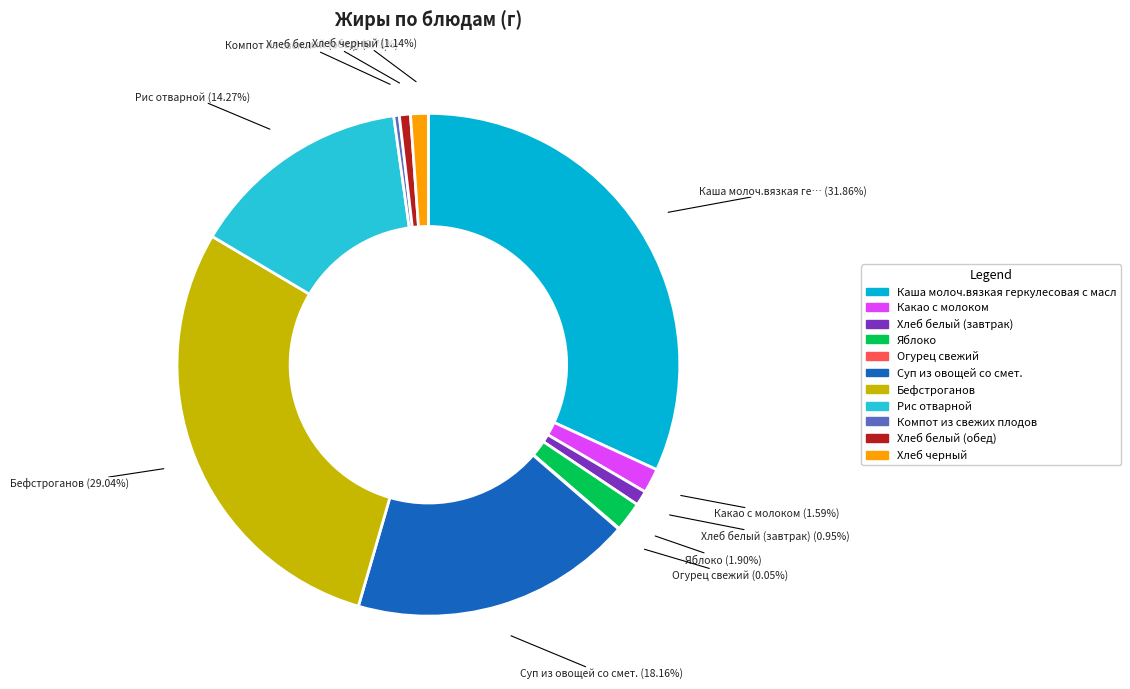

Combined, what portion of the pie is Хлеб черный and Хлеб белый (обед)?

1.8%